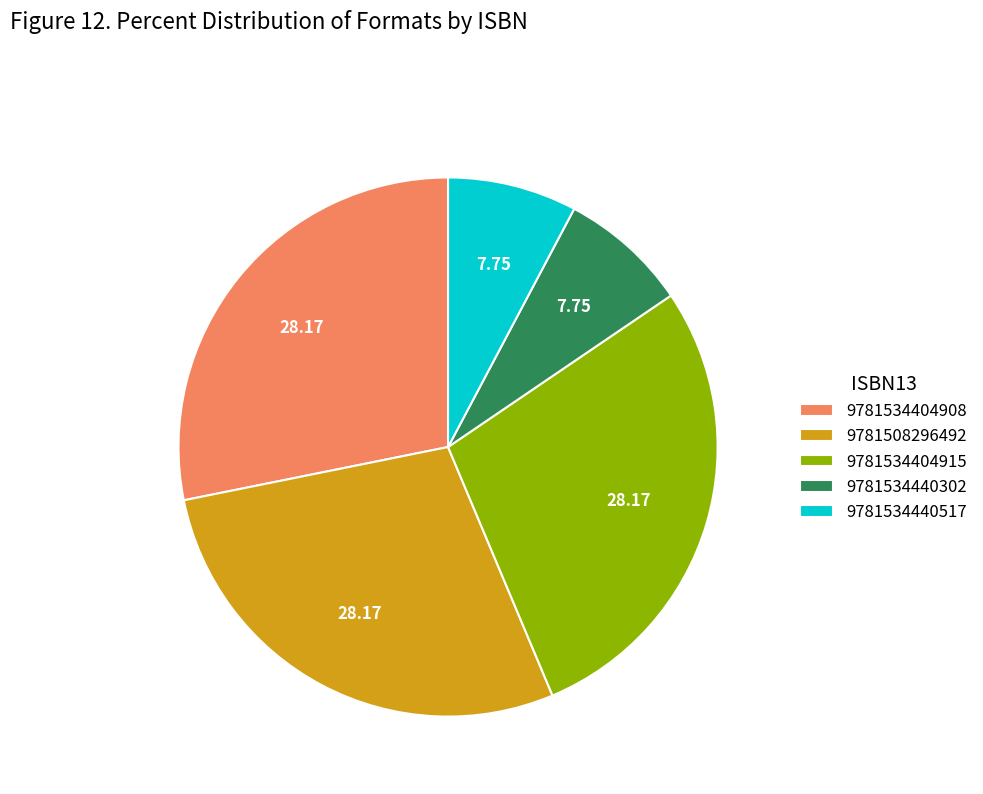

Which has a higher value, 9781534404908 or 9781534440302?

9781534404908